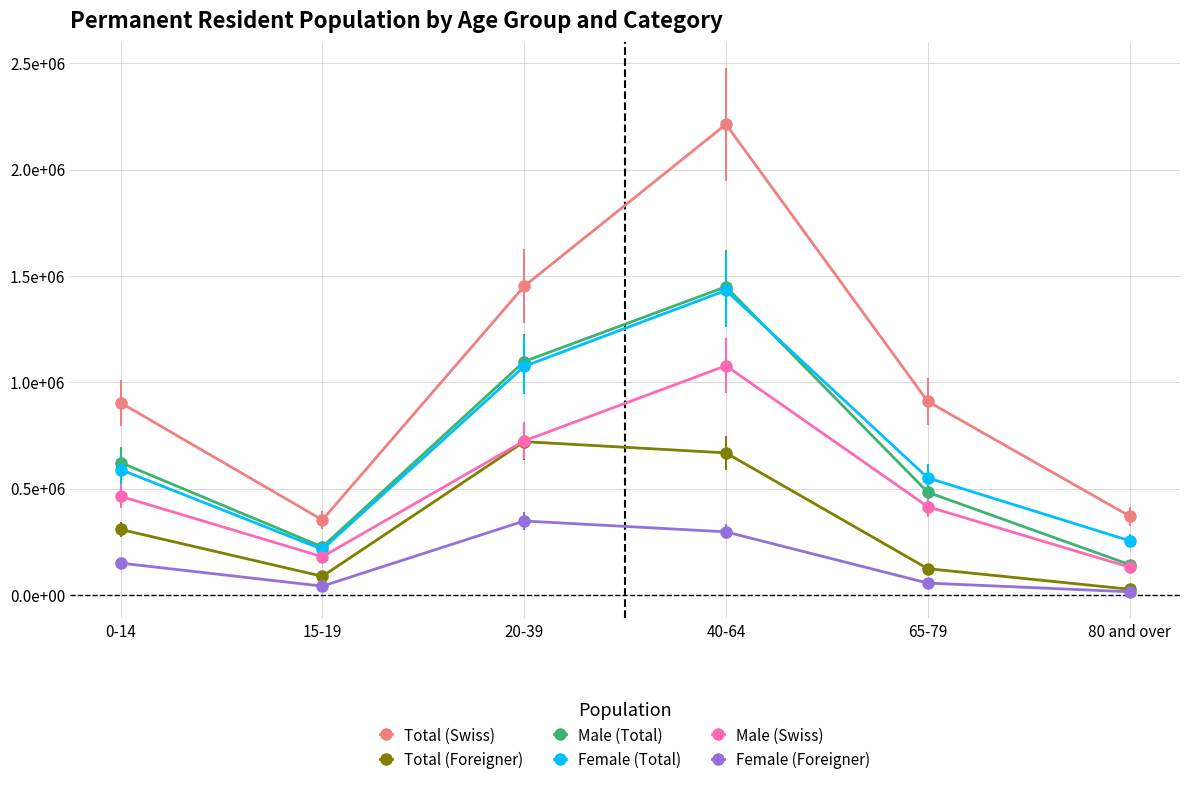

Reading left to right, what are all the values shown in this chart?

Total (Swiss): 903714	353105	1451401	2212640	909983	371341
Total (Foreigner): 308563	88129	721072	668260	124043	27380
Male (Total): 622722	226301	1097577	1449039	483228	143224
Female (Total): 589555	214933	1074896	1431861	550798	255497
Male (Swiss): 464330	180103	724713	1077888	415475	131107
Female (Foreigner): 150171	41931	348208	297109	56290	15263